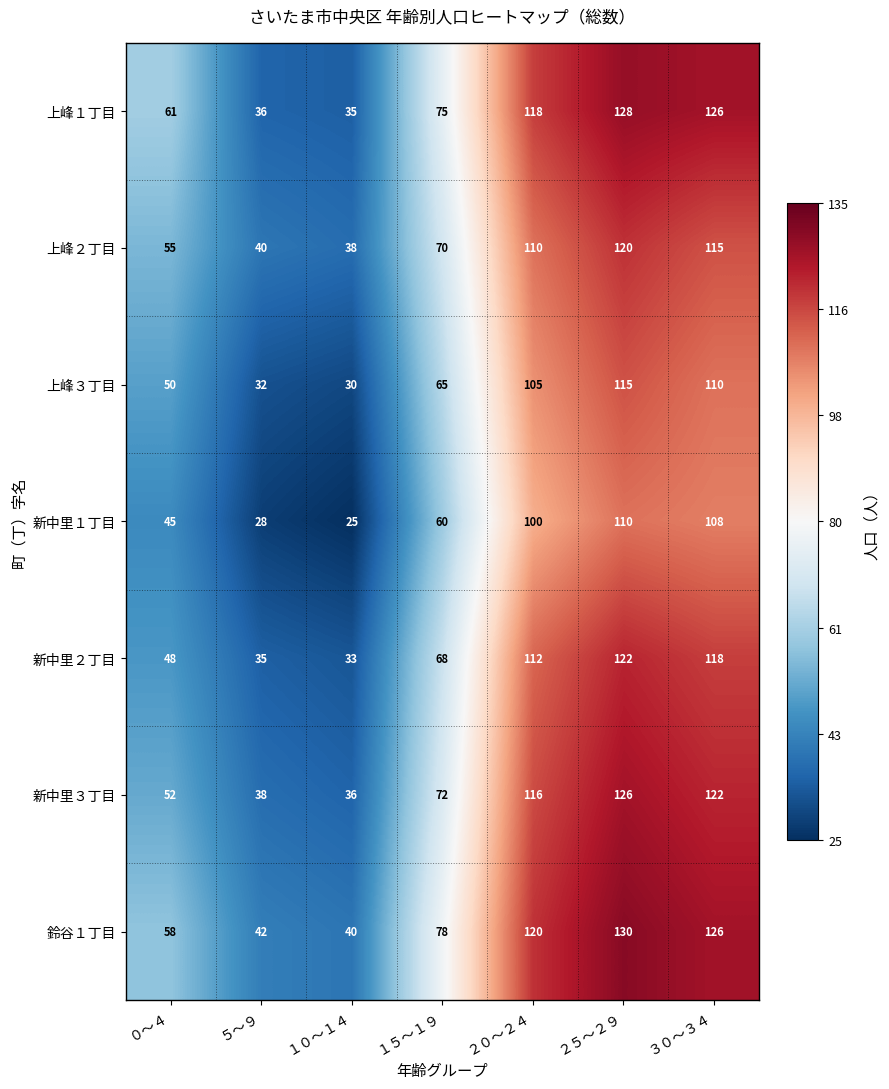

List the series in order of their peak value, lowest first.

新中里１丁目, 上峰３丁目, 上峰２丁目, 新中里２丁目, 新中里３丁目, 上峰１丁目, 鈴谷１丁目